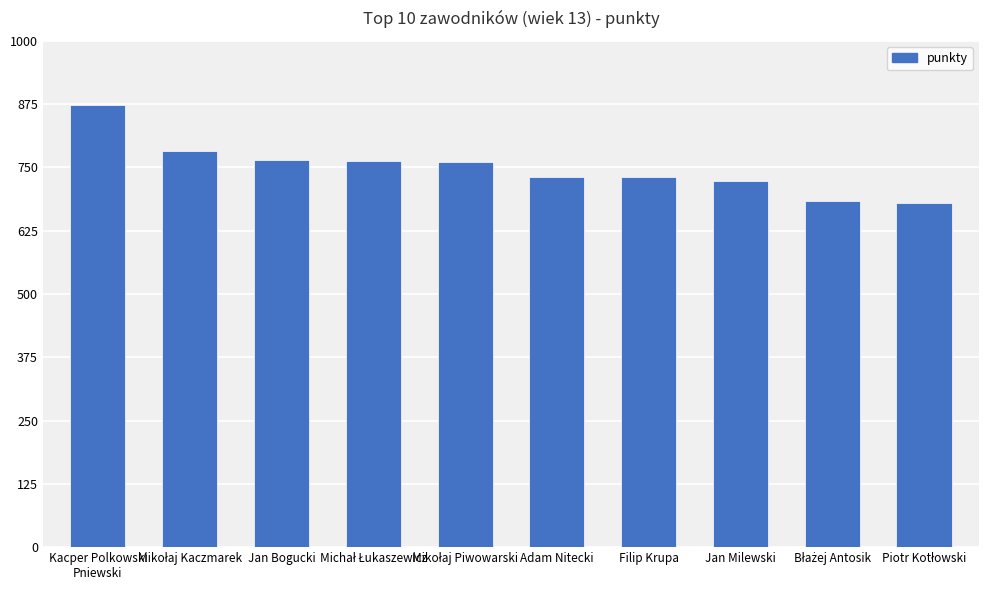

What is the difference between the maximum and second lowest values?

190